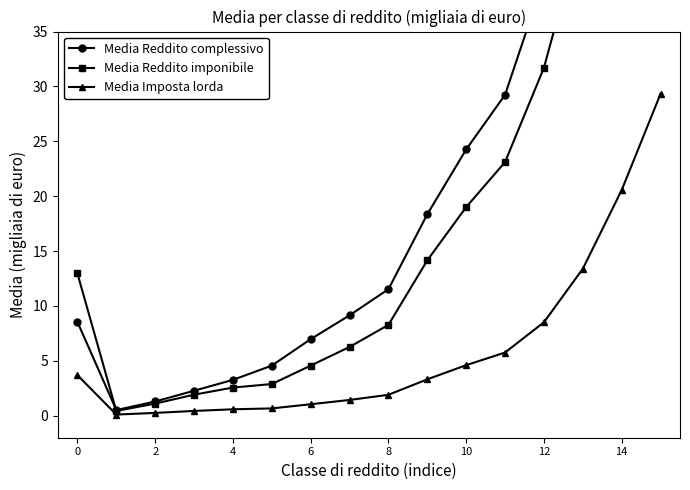

The Media Imposta lorda series shows 0.6 at 4. True or false?

True